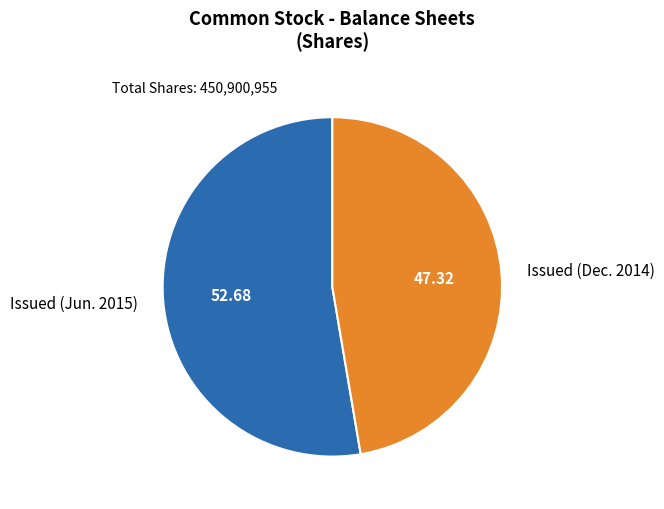

What is the smallest slice in the pie chart?

Issued (Dec. 2014)